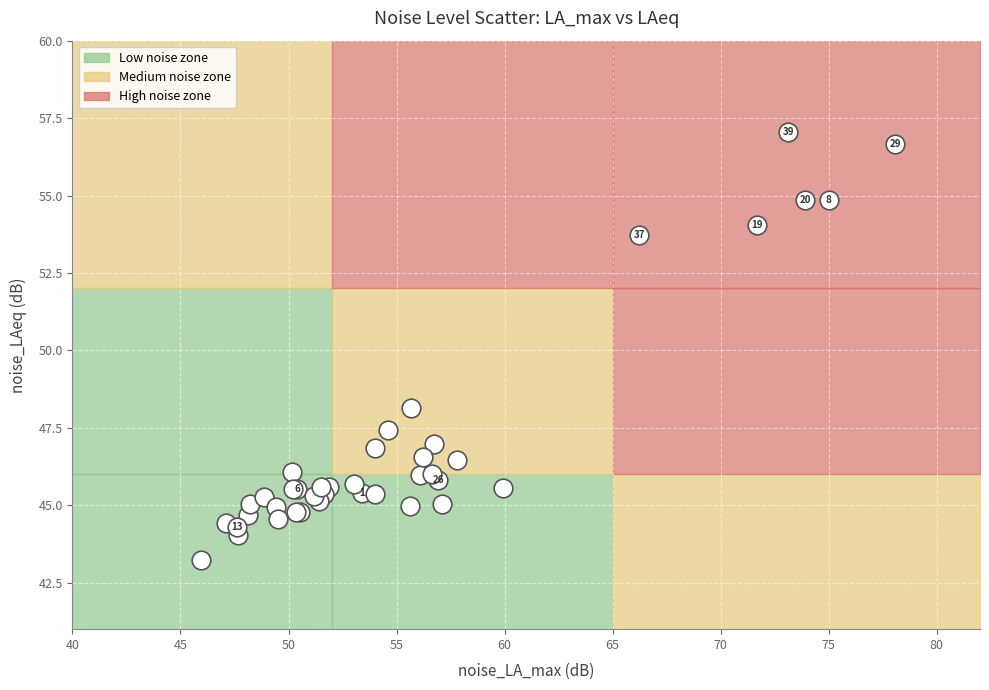

What Y value in the scatter plot is closest to 50?

48.1